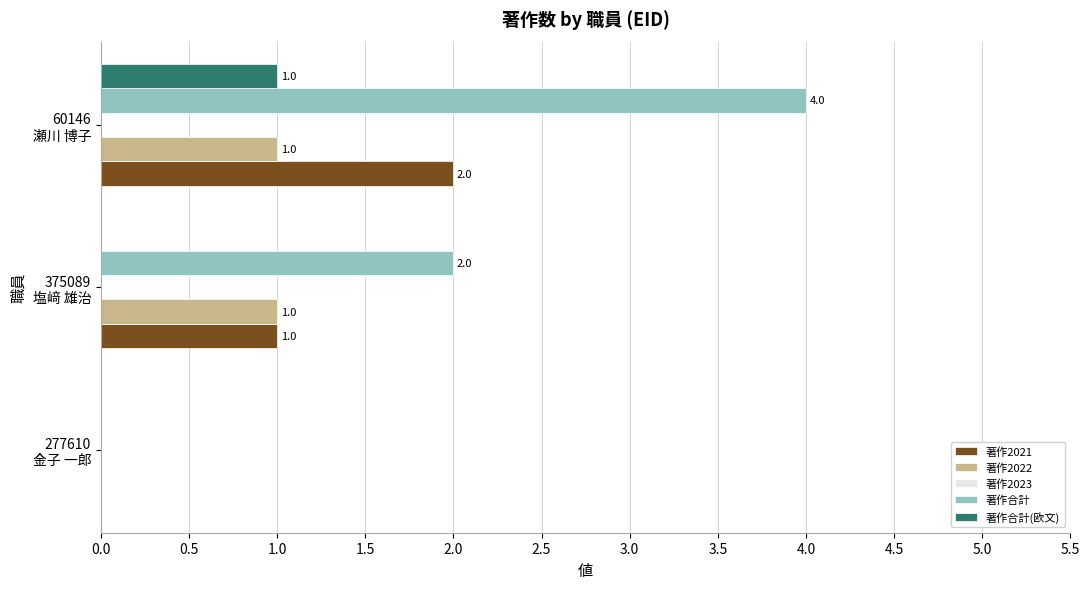

How many 著作2021 values are between 0 and 2?

3